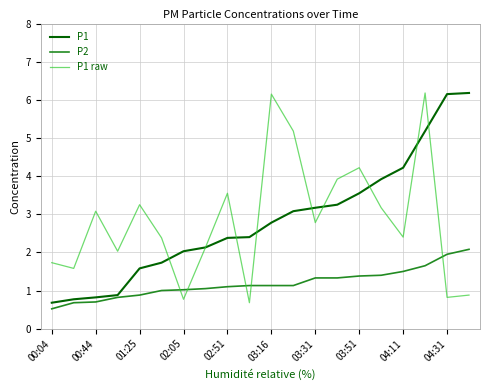

What is the greatest value displayed?

6.2